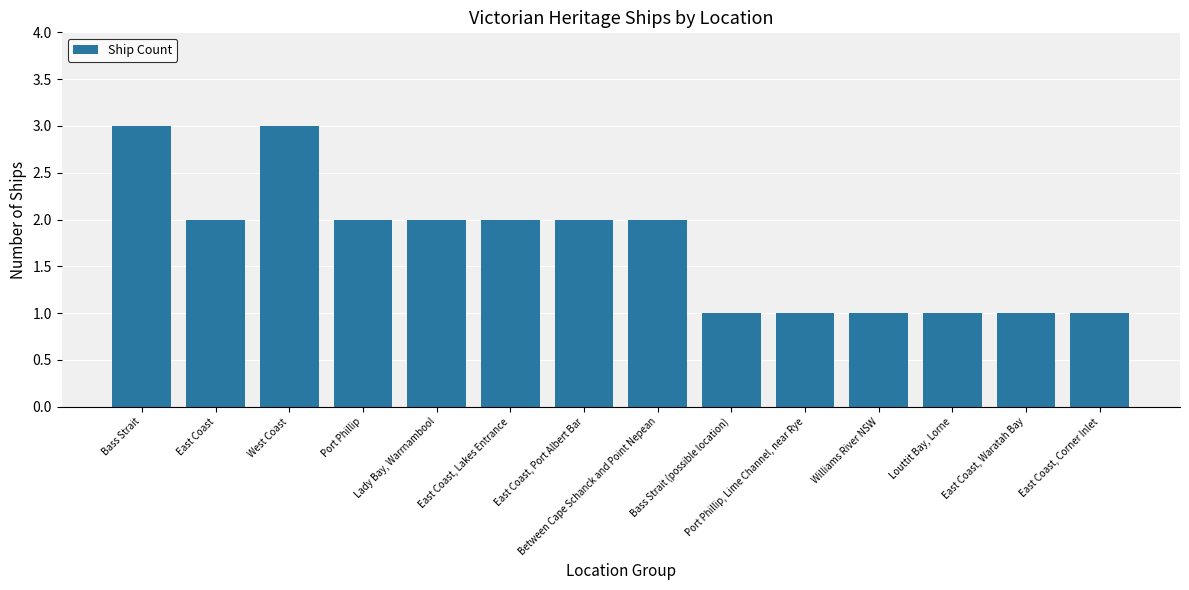

Is it true that the value at East Coast is 3?

False